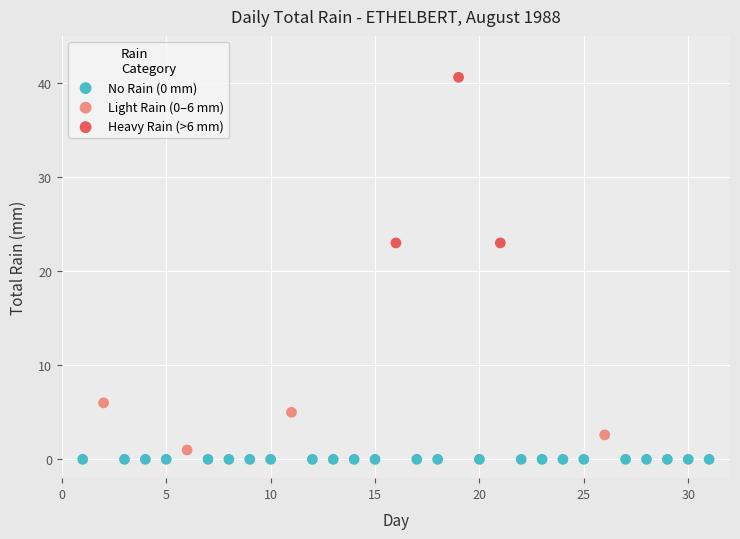

Which series contains the highest Y value?

Heavy Rain (>6 mm)